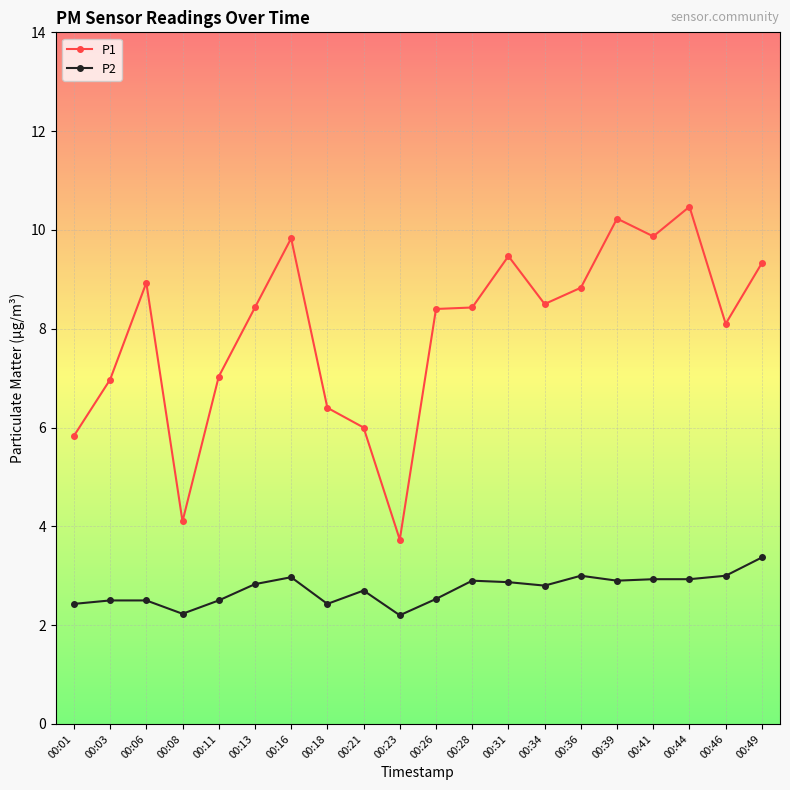

What is the value of the P2 point at the 8th from the left?

2.4